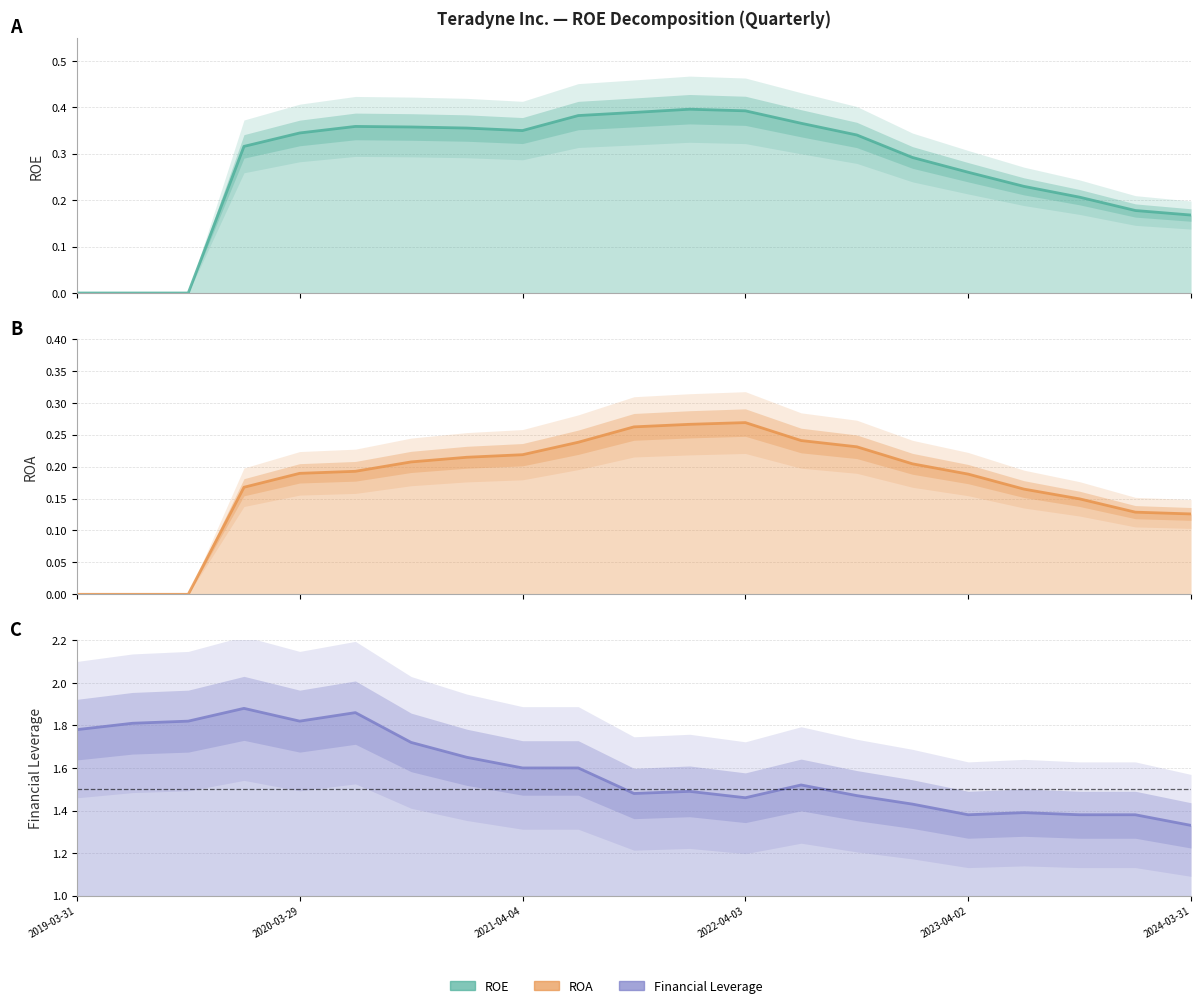

What is the average value of the ROA line series?

0.2